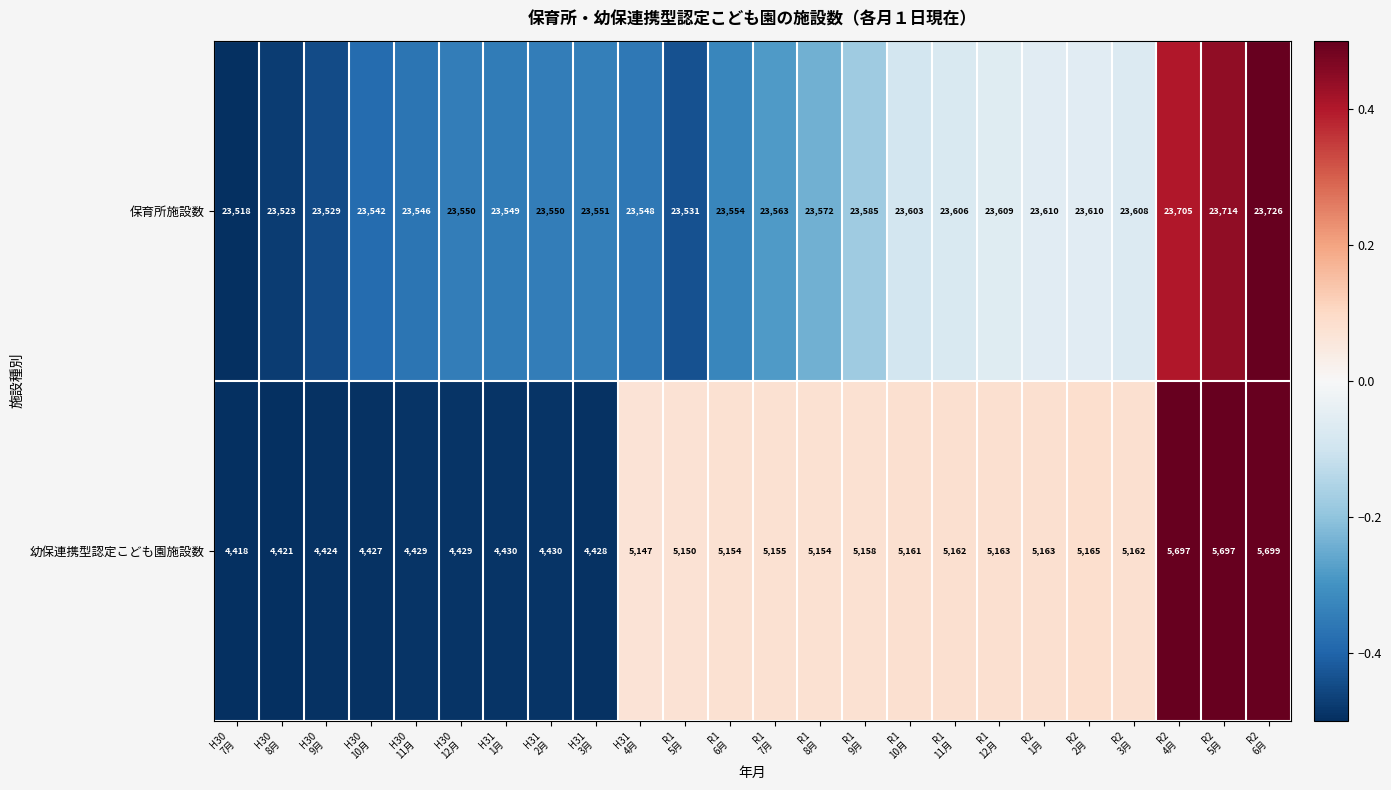

Count the number of data series in this chart.

2